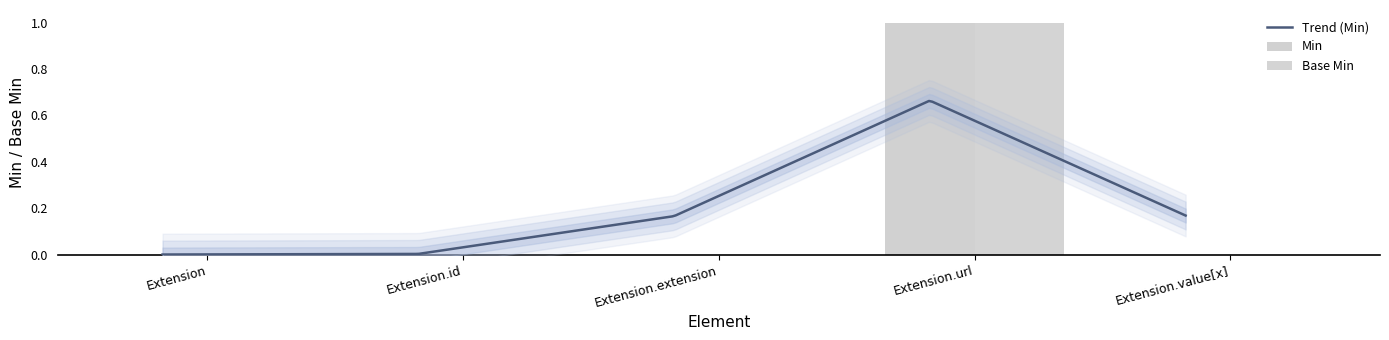

Reading right to left, extract all data points from this chart.

Min: 0	1	0	0	0
Base Min: 0	1	0	0	0